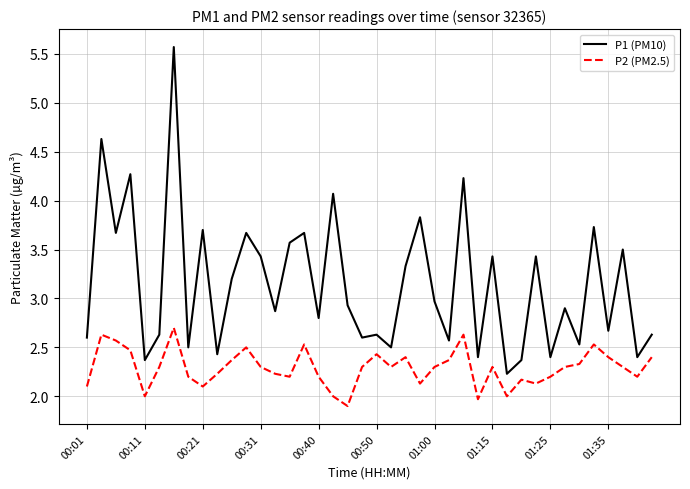

What is the maximum value for P2 (PM2.5)?

2.7